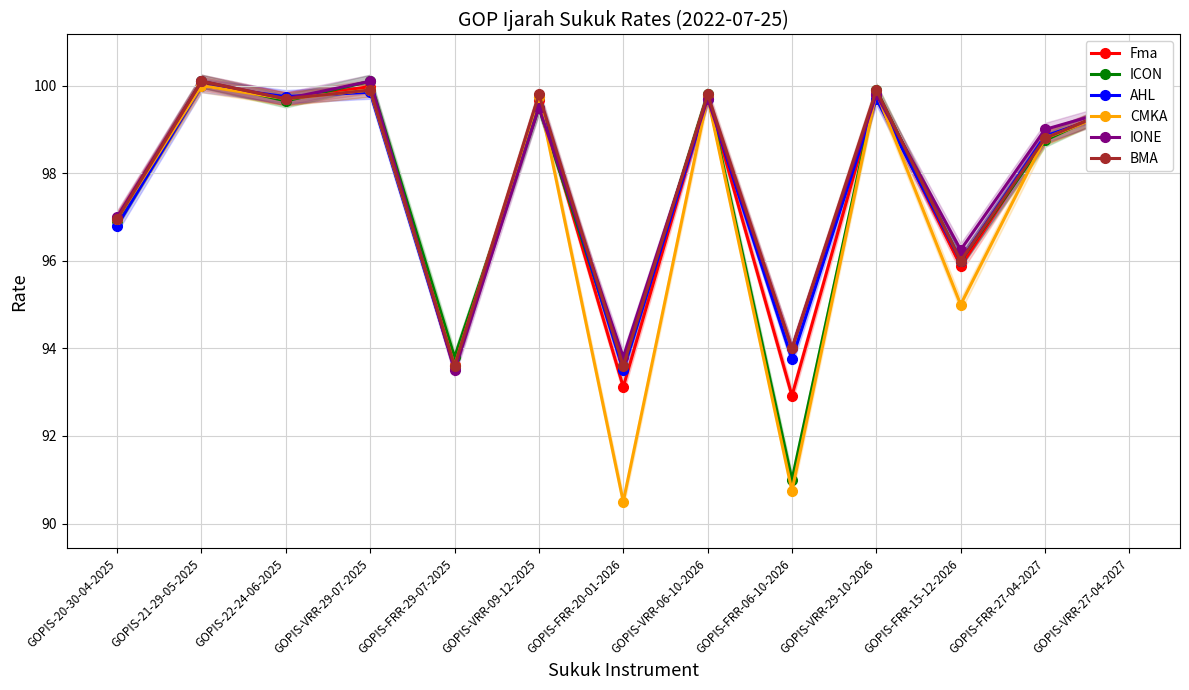

How many times do CMKA and Fma cross each other?

4